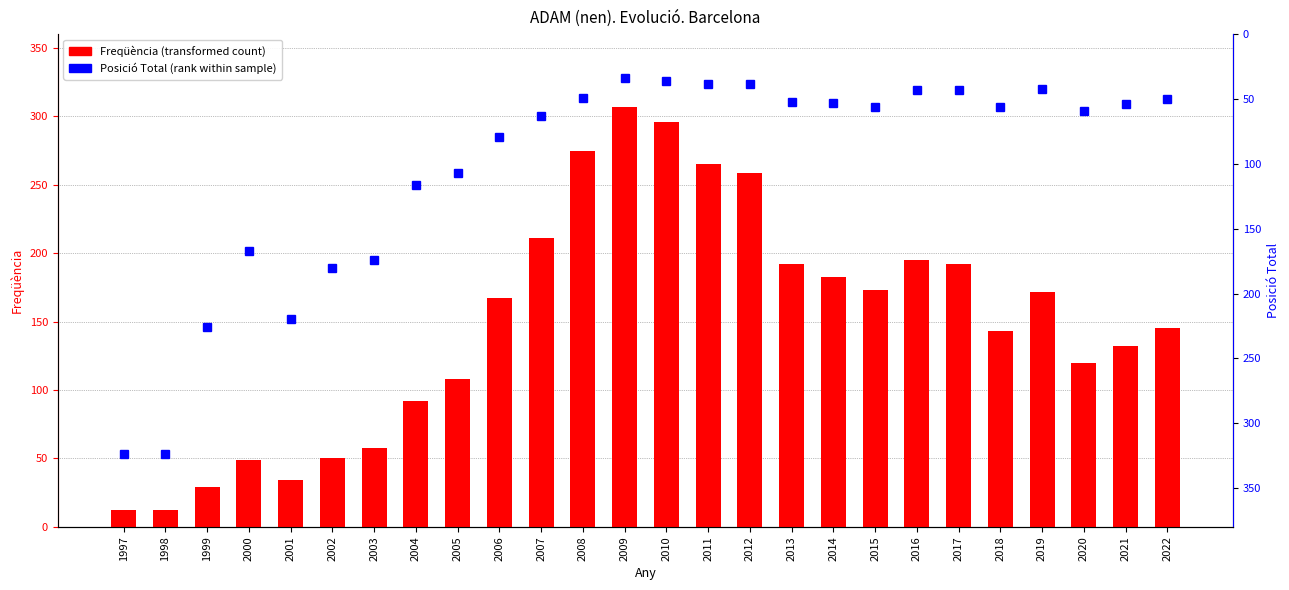

What is the spread (max minus min) of values at 2001?

186